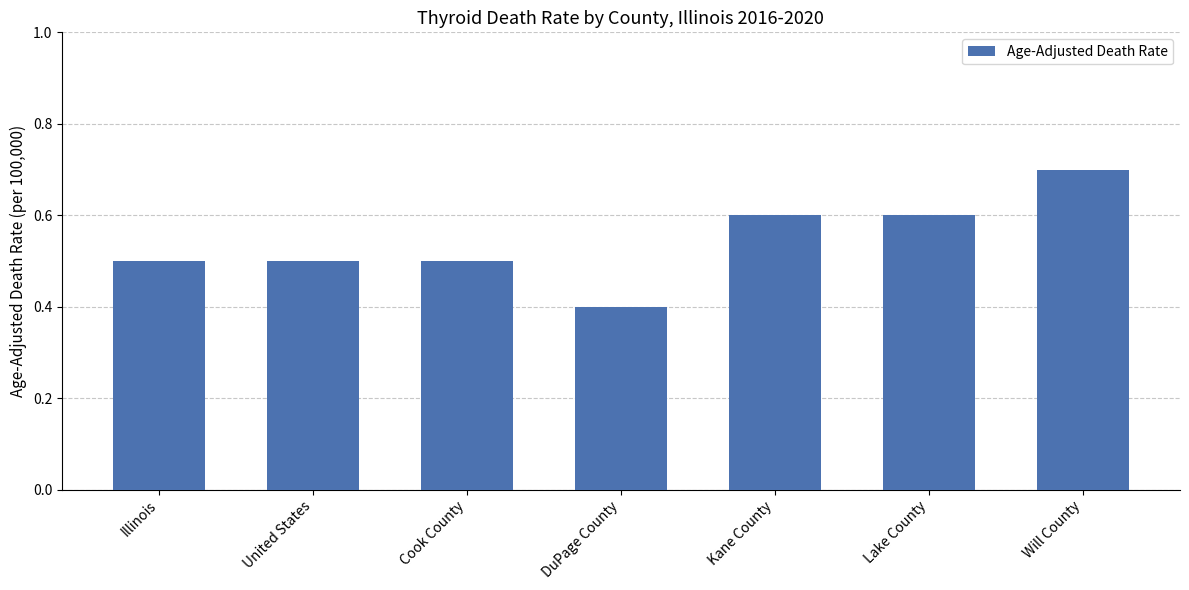

Which has a higher value, Lake County or Cook County?

Lake County